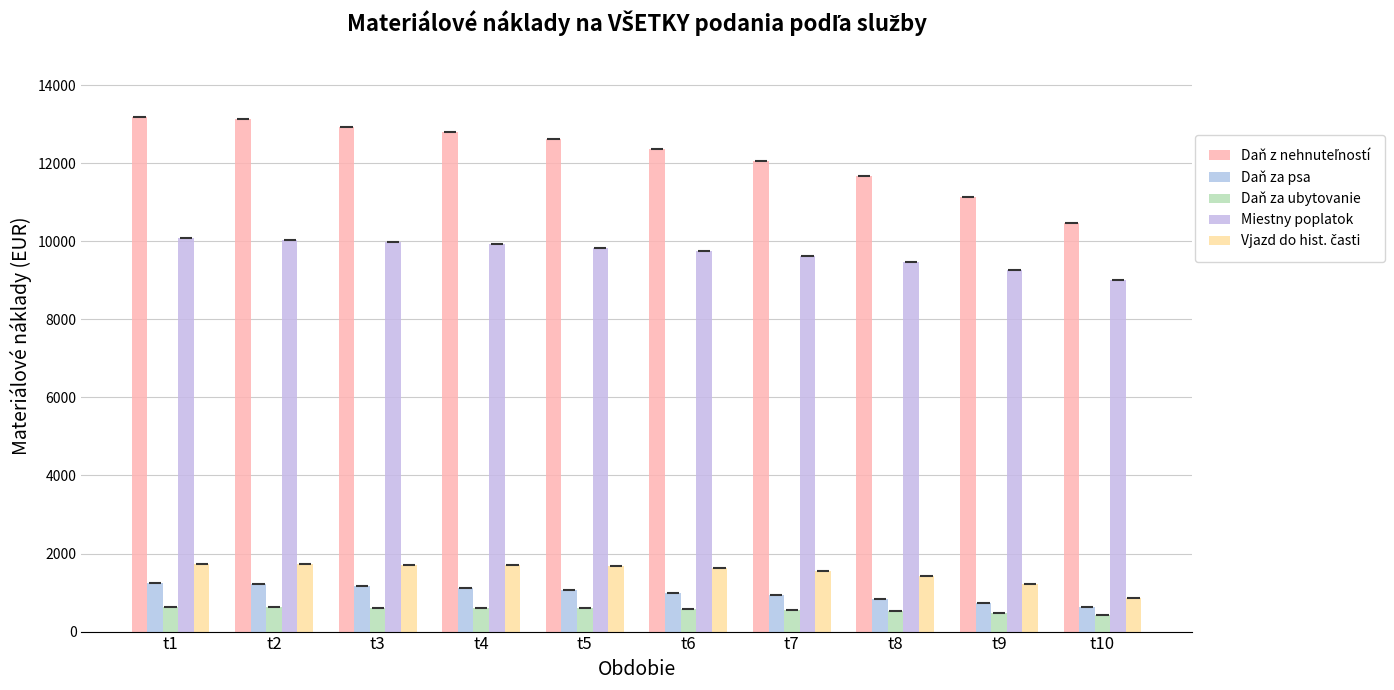

Reading left to right, list all the values displayed in this chart.

Daň z nehnuteľností: 13196.2	13132.0	12940.0	12798.9	12615.5	12377.0	12067.0	11664.1	11140.2	10459.2
Daň za psa: 1253.1	1215.7	1172.8	1123.4	1066.6	1001.2	926.1	839.7	740.4	626.1
Daň za ubytovanie: 623.9	619.6	613.6	605.2	593.4	577.0	553.9	521.7	476.5	413.3
Miestny poplatok: 10077.9	10036.7	9985.2	9920.8	9840.3	9739.7	9614.0	9456.8	9260.3	9014.7
Vjazd do hist. časti: 1732.2	1727.0	1718.1	1703.1	1677.6	1634.2	1560.4	1435.0	1221.7	859.2